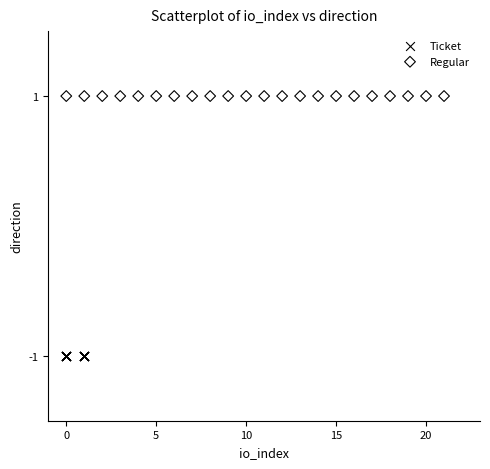

Which series reaches the maximum Y coordinate?

Regular